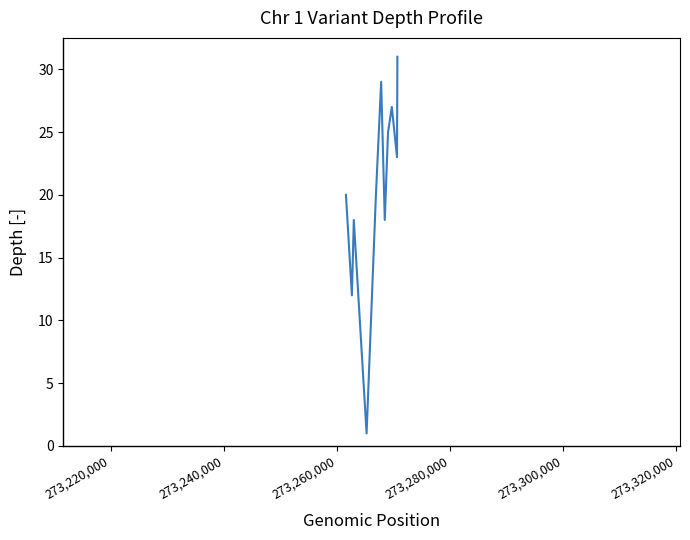

True or false: there are more than 1 points higher than both neighbors.

True